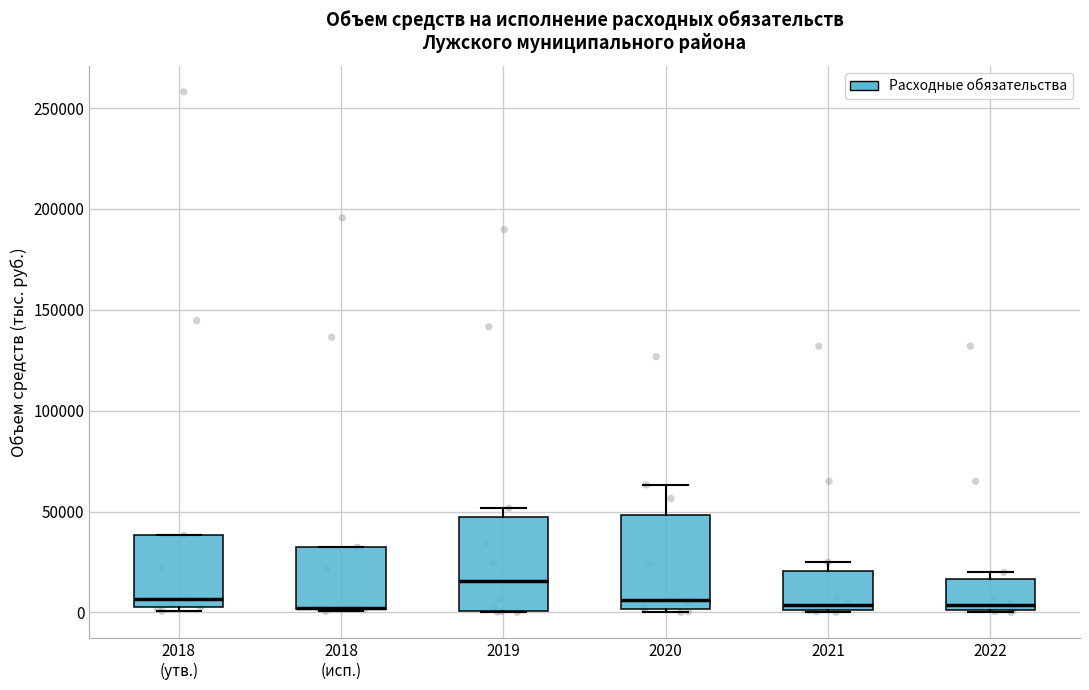

Reading left to right, transcribe this box plot: for each box, give where its median line is, the range the box spans, and where its two whiskers end, as read against the y-axis. The values are not printed on the chart, so give them approximately, as read against the axis.

2018 (утв.): median 5000 (just above the box's lower edge), box 5000 to 40000, whiskers 0 to 40000
2018 (исп.): median 0 (drawn on the box's lower edge), box 0 to 30000, whiskers 0 to 30000
2019: median 15000, box 0 to 45000, whiskers 0 to 50000
2020: median 5000, box 0 to 50000, whiskers 0 (just below the box's lower edge) to 65000
2021: median 5000, box 0 to 20000, whiskers 0 to 25000
2022: median 5000, box 0 to 15000, whiskers 0 to 20000